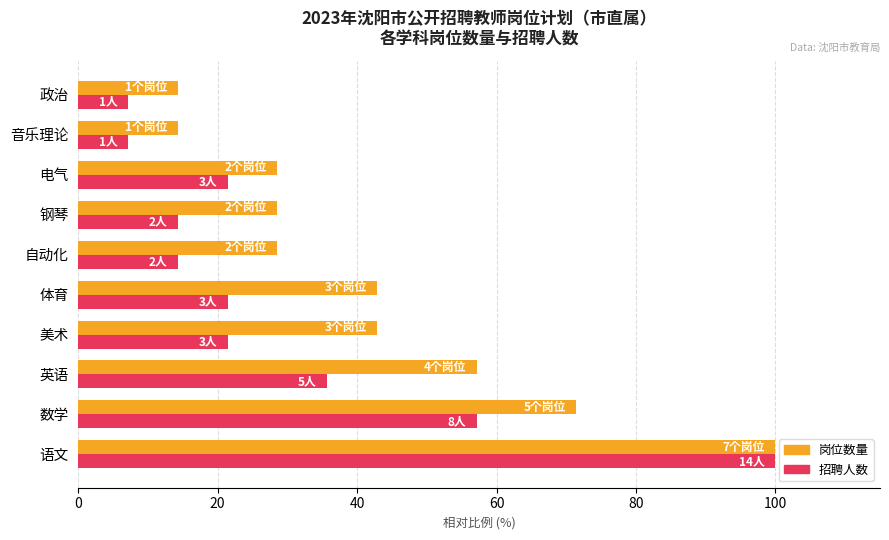

List the series in order of their overall mean, highest first.

岗位数量, 招聘人数